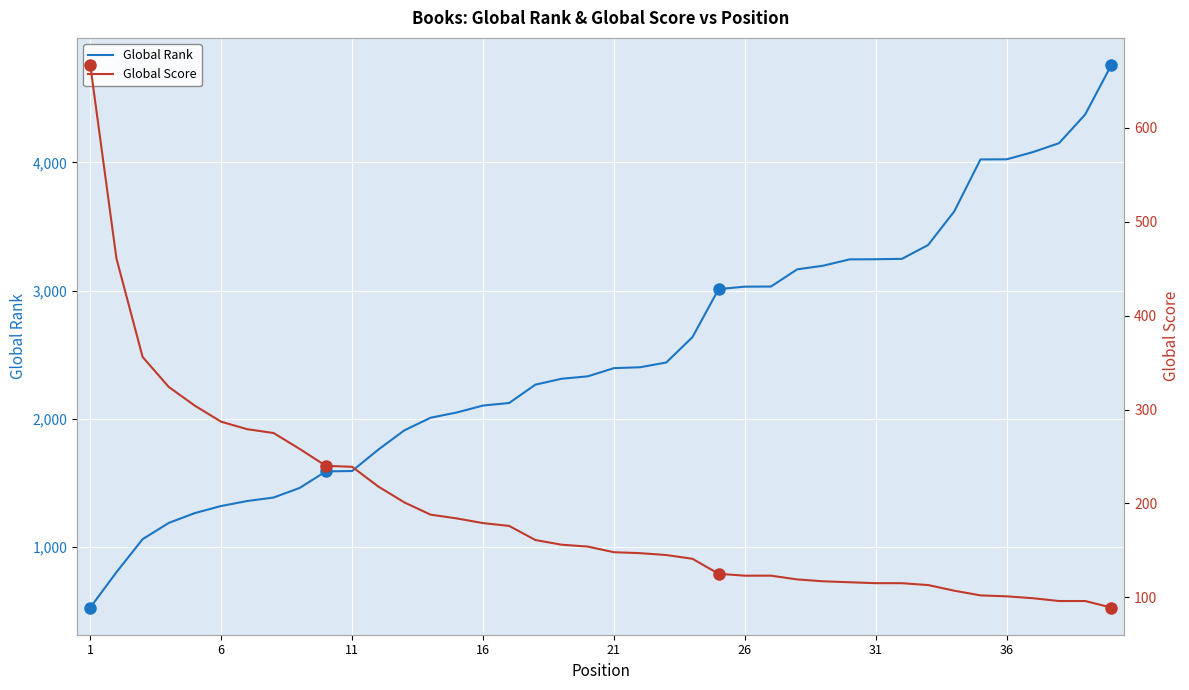

What is the minimum value for Global Rank?

525